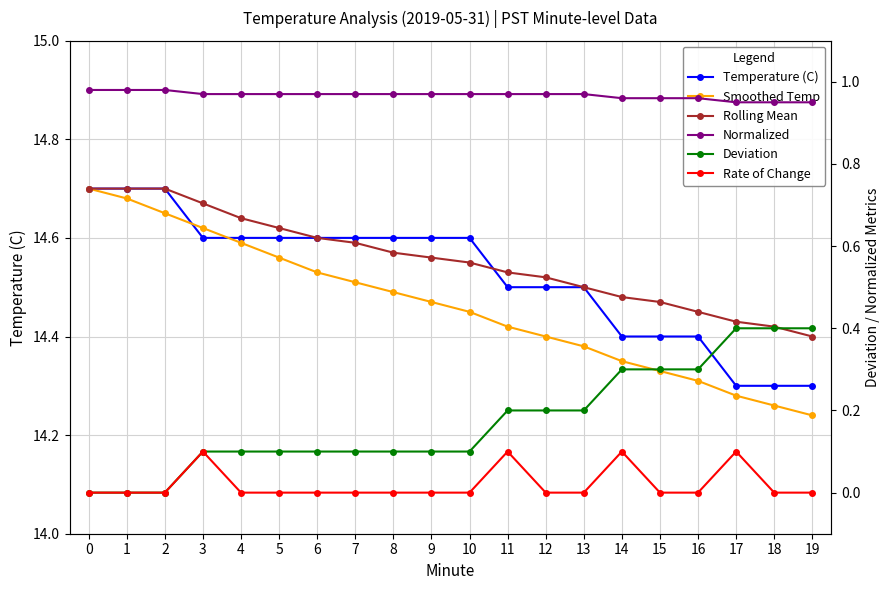

Which series has the widest spread of values?

Smoothed Temp